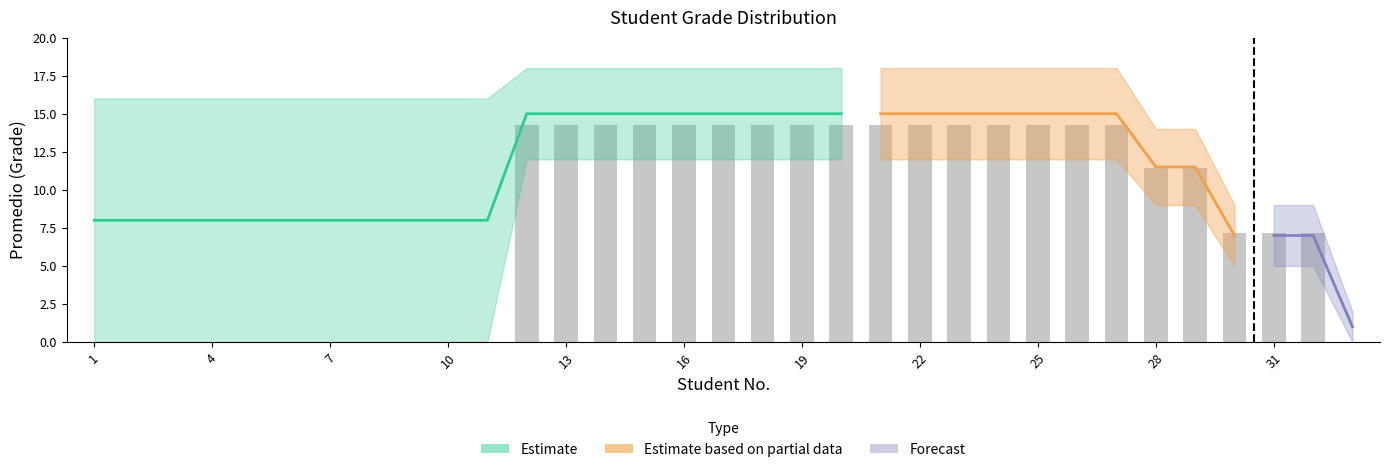

Which category has the highest value across all series?

12